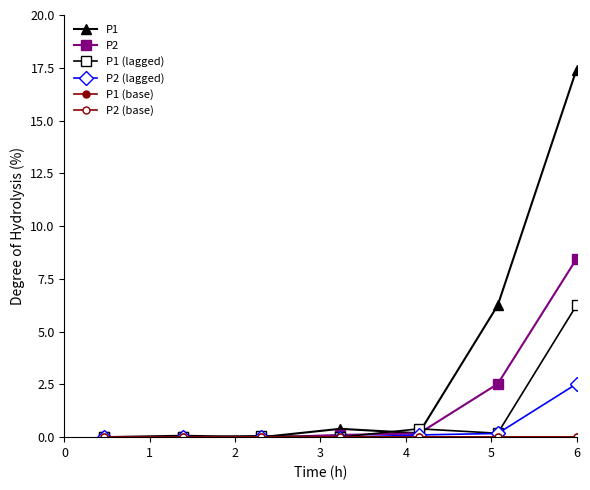

Is this an area chart (filled region under the line)?

No